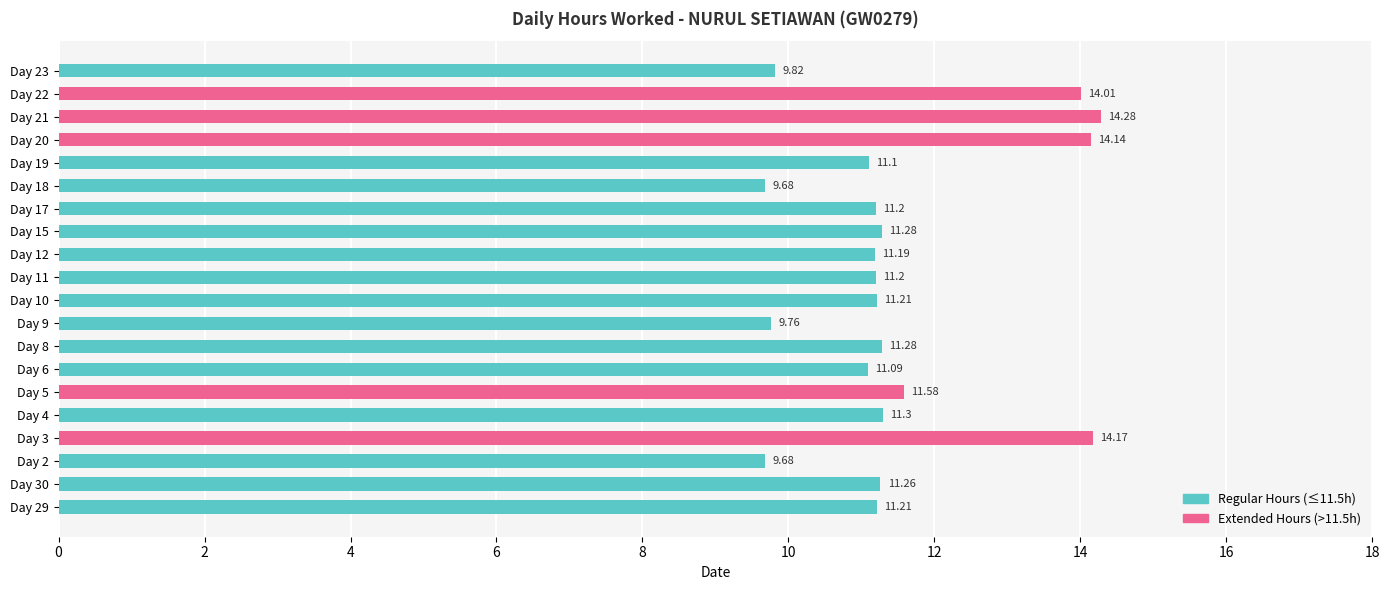

Which has a higher value, Day 15 or Day 11?

Day 15